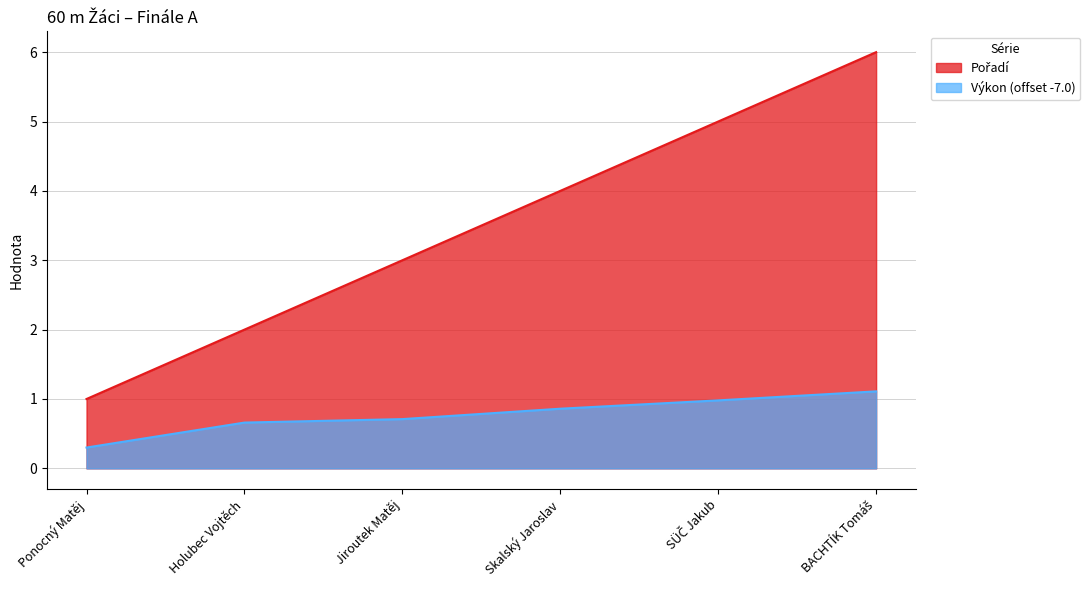

What position from the left is SÜČ Jakub?

5